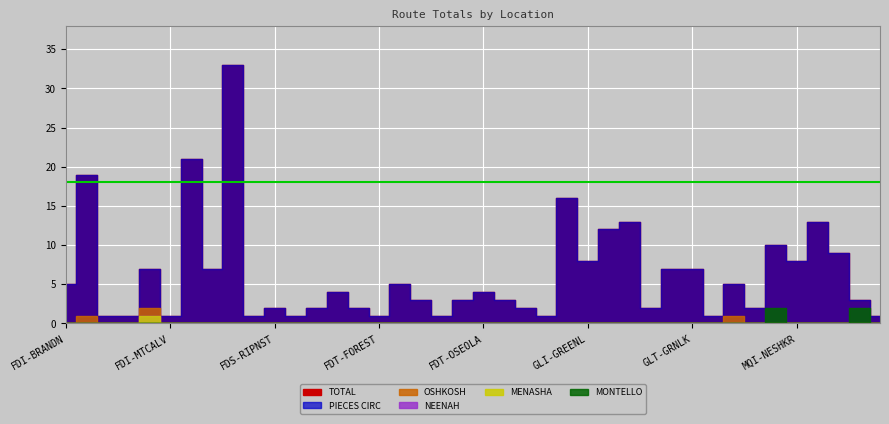

What position from the right is MQI-OXFORD?

4